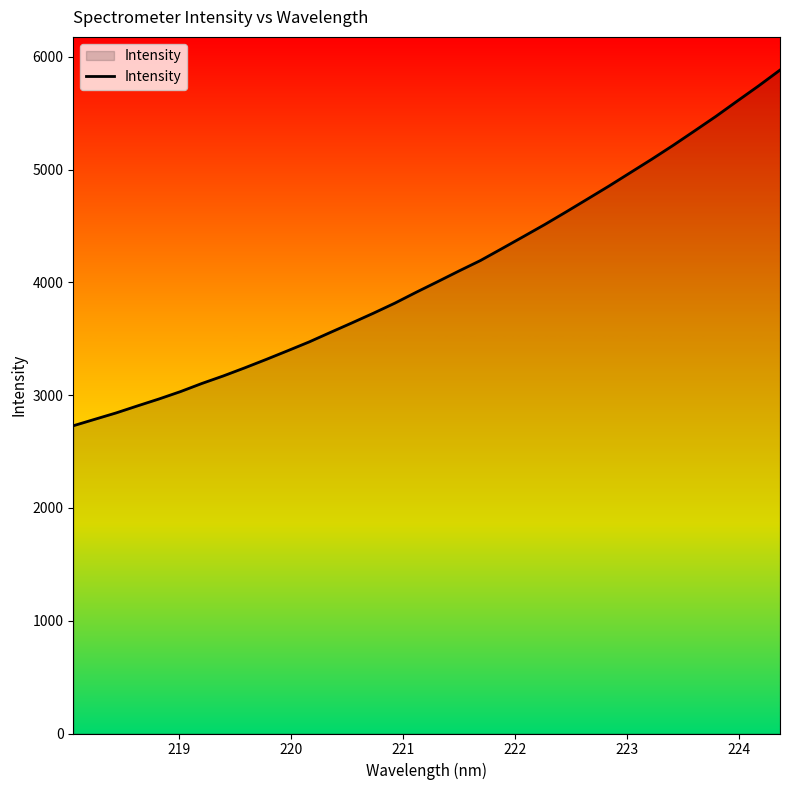

What is the sum of all values?

138665.8